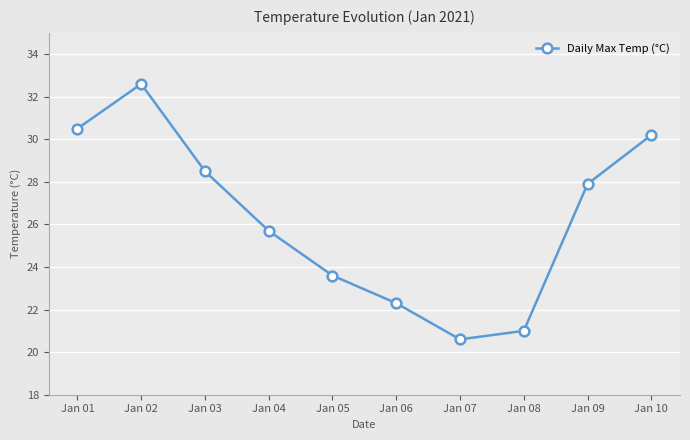

List the labels in order of value, largest first.

Jan 02, Jan 01, Jan 10, Jan 03, Jan 09, Jan 04, Jan 05, Jan 06, Jan 08, Jan 07